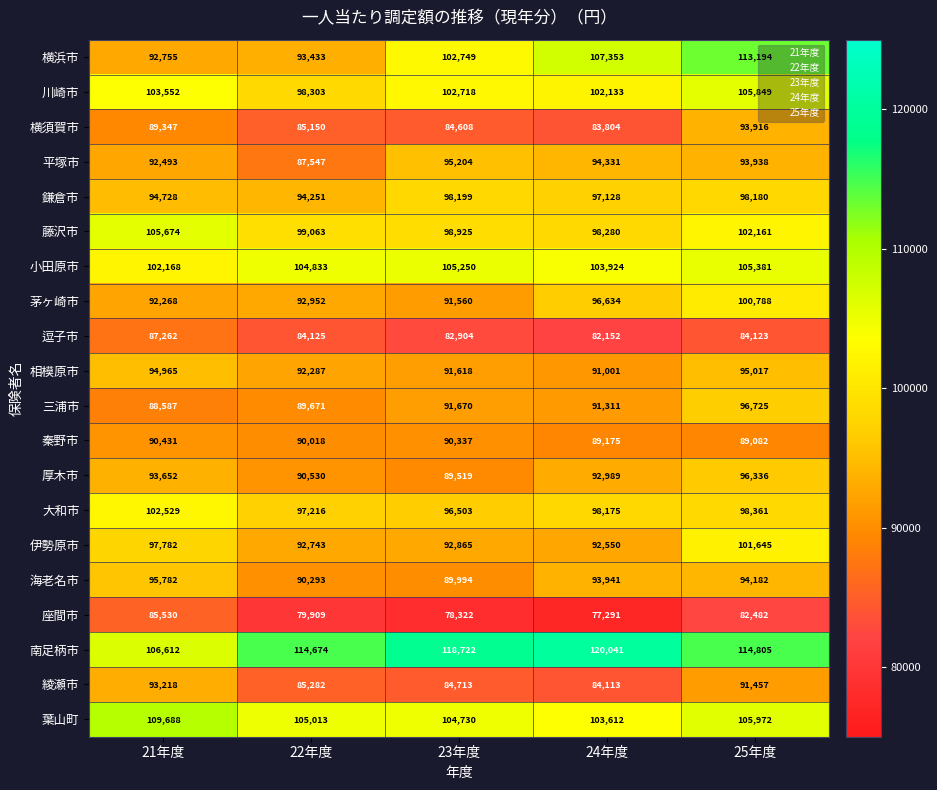

How many data points does each series have?

5